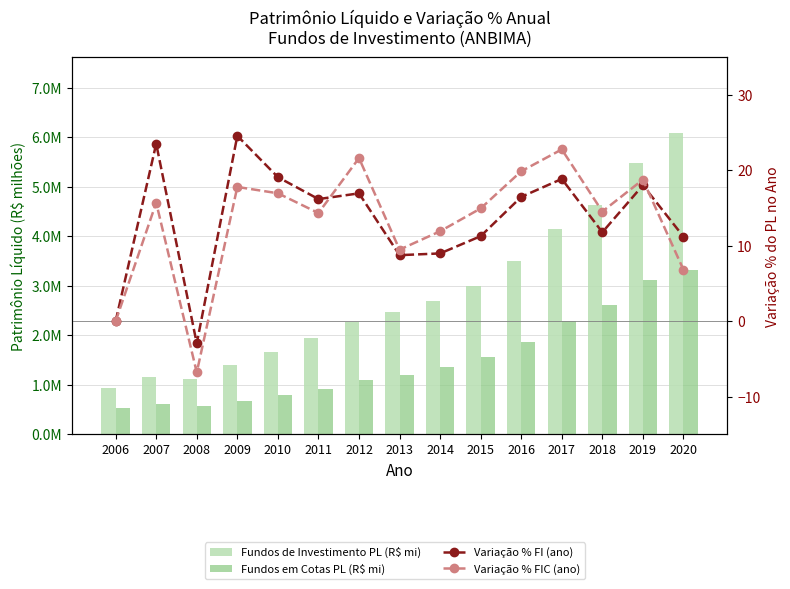

List the labels in order of Variação % FIC (ano) value, largest first.

2017, 2012, 2016, 2019, 2009, 2010, 2007, 2015, 2018, 2011, 2014, 2013, 2020, 2006, 2008